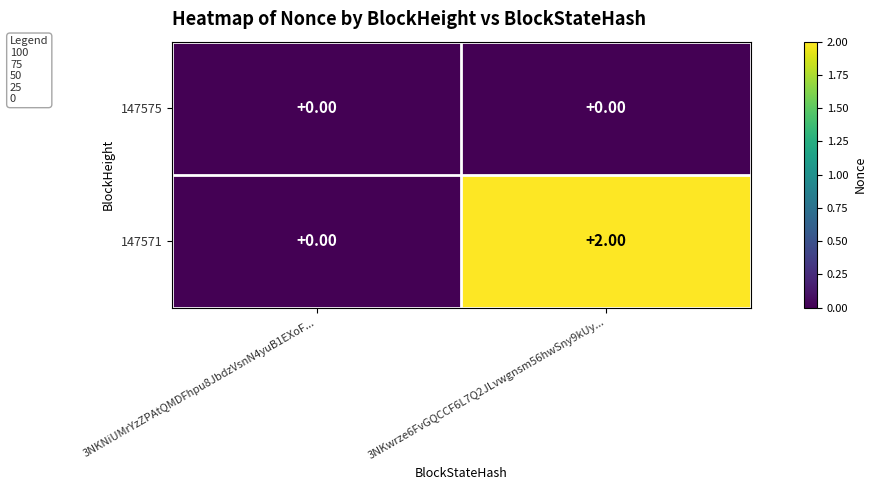

Which series has the largest total across all categories?

147571